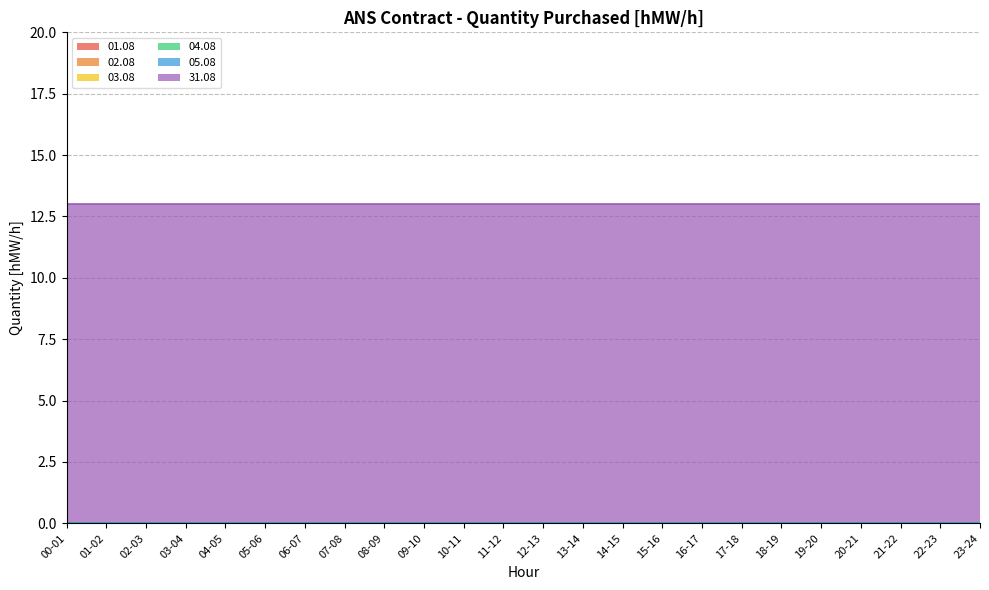

Which series has the widest spread of values?

01.08